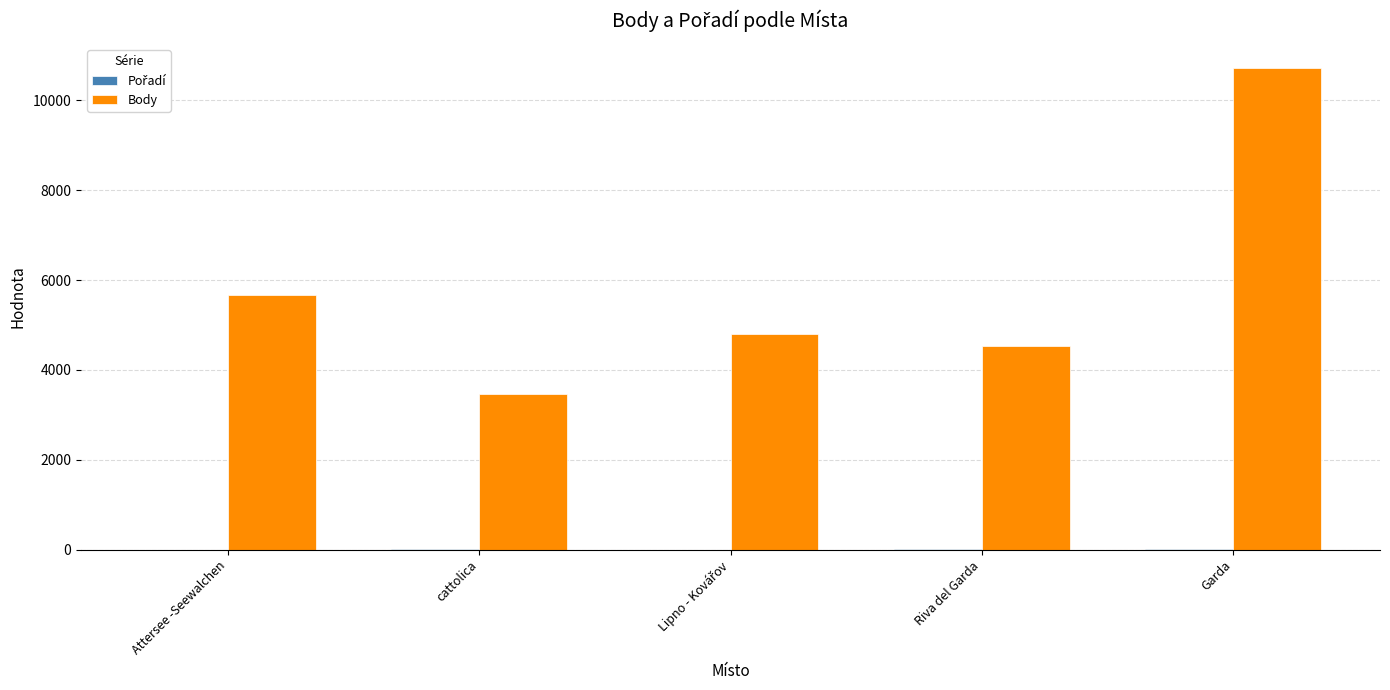

Which series changed the most between Riva del Garda and Garda?

Body